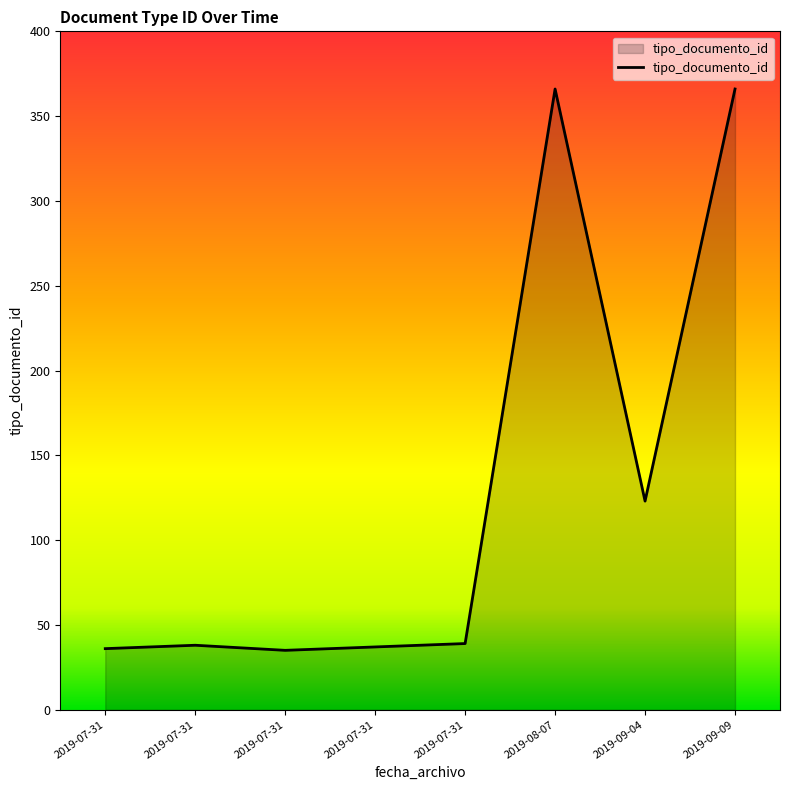

Is it true that the value at 2019-09-04 is 45?

False